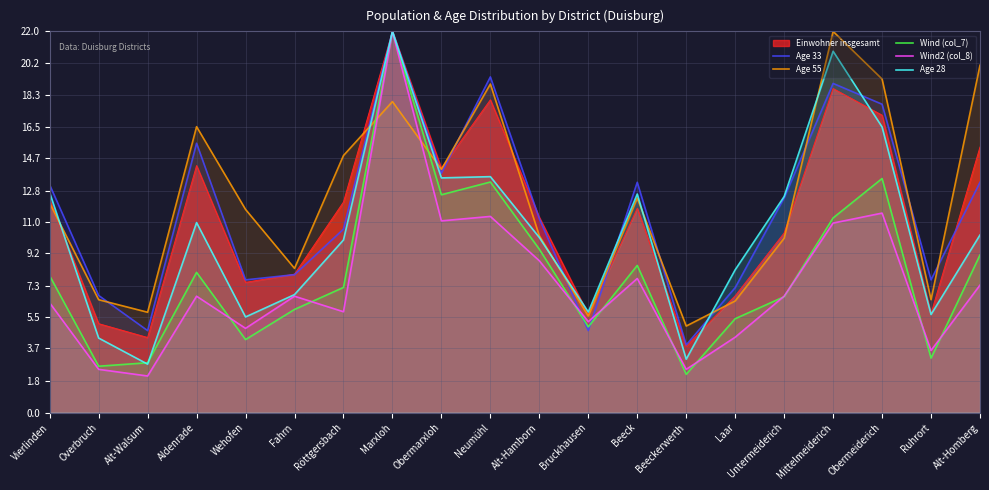

True or false: Wind (col_7) has a value of 12.6 at Obermarxloh.

True